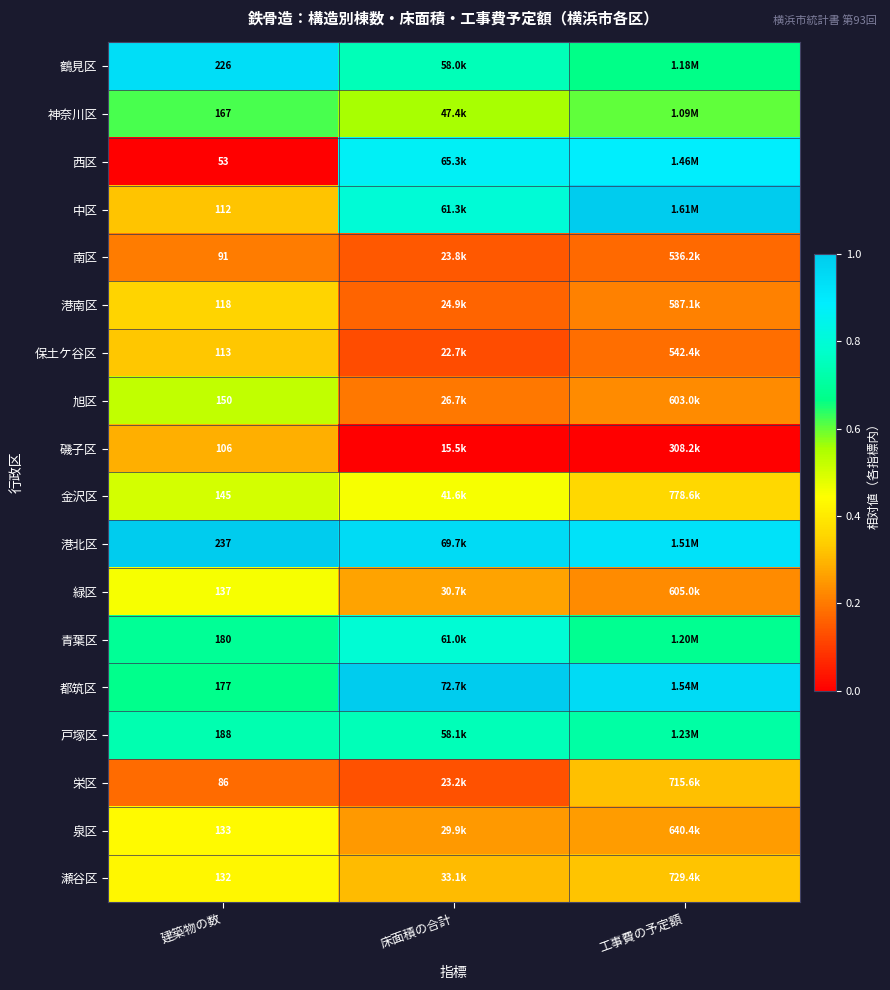

At 建築物の数, list the series in order from smallest to largest.

西区, 栄区, 南区, 磯子区, 中区, 保土ケ谷区, 港南区, 瀬谷区, 泉区, 緑区, 金沢区, 旭区, 神奈川区, 都筑区, 青葉区, 戸塚区, 鶴見区, 港北区